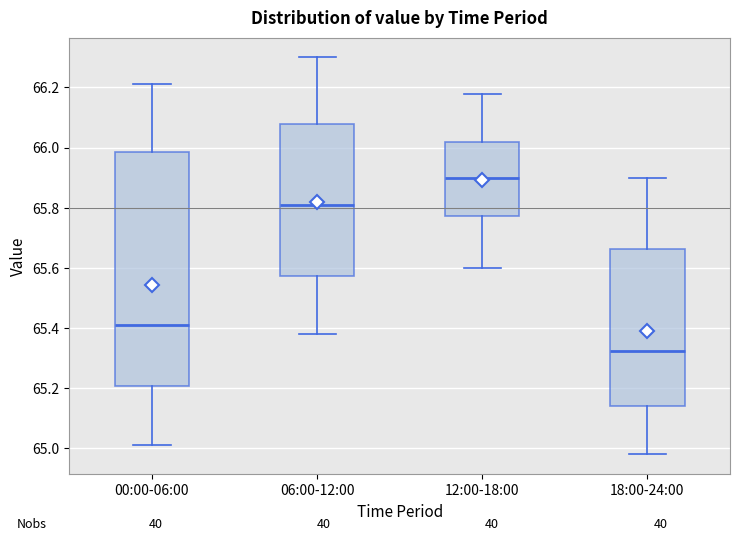

Reading left to right, read every box against the y-axis: the position of its median line, the range the box covers, and the ends of its whiskers. The values are not printed on the chart, so give them approximately, as read against the axis.

00:00-06:00: median 65.42, box 65.20 to 65.98, whiskers 65.02 to 66.22
06:00-12:00: median 65.82, box 65.58 to 66.08, whiskers 65.38 to 66.30
12:00-18:00: median 65.90, box 65.78 to 66.02, whiskers 65.60 to 66.18
18:00-24:00: median 65.32, box 65.14 to 65.66, whiskers 64.98 to 65.90